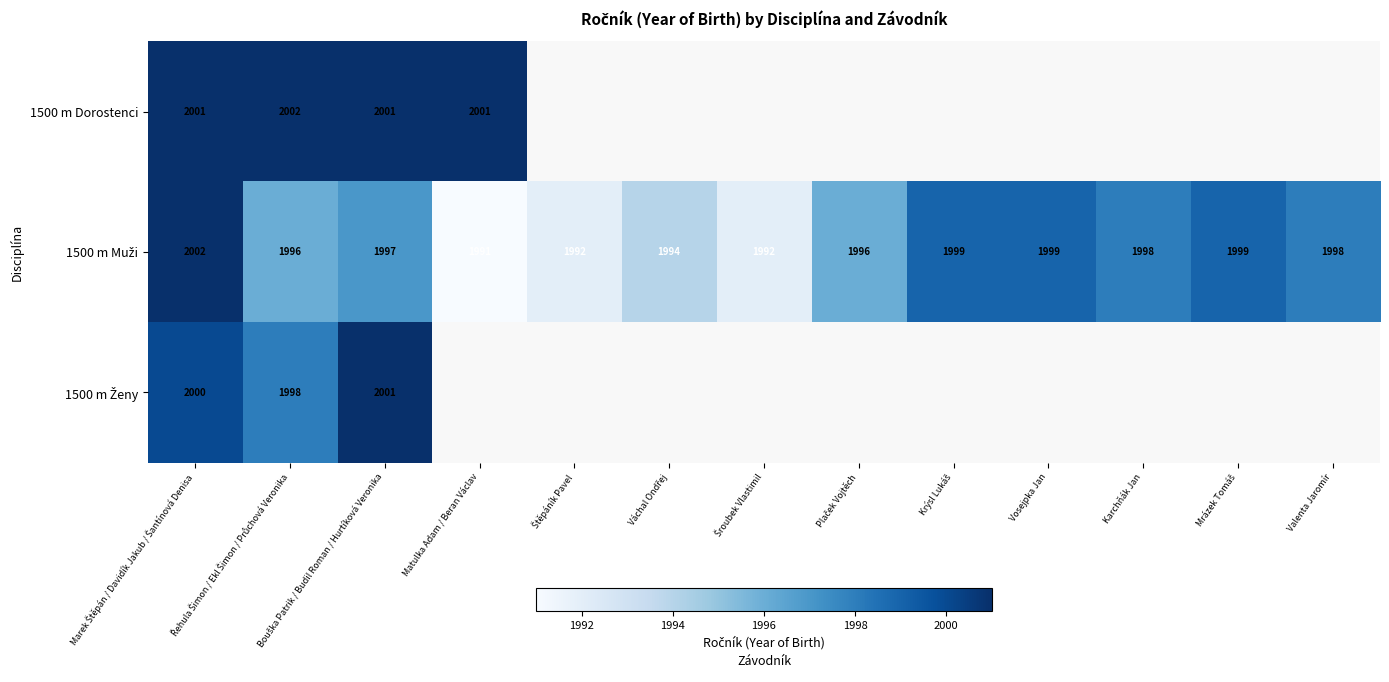

The value of 1500 m Dorostenci at Matulka Adam / Beran Václav is 2001. True or false?

True